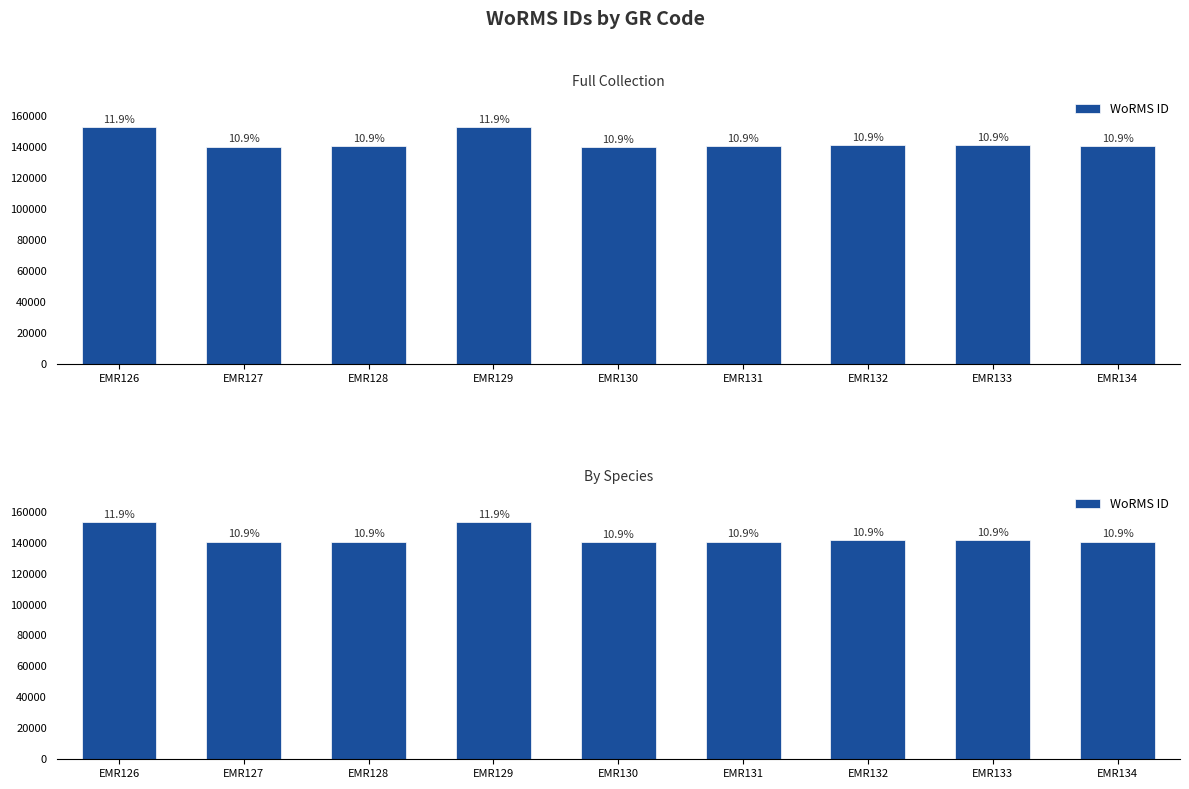

List the labels in order of value, smallest first.

EMR130, EMR127, EMR131, EMR128, EMR134, EMR132, EMR133, EMR129, EMR126